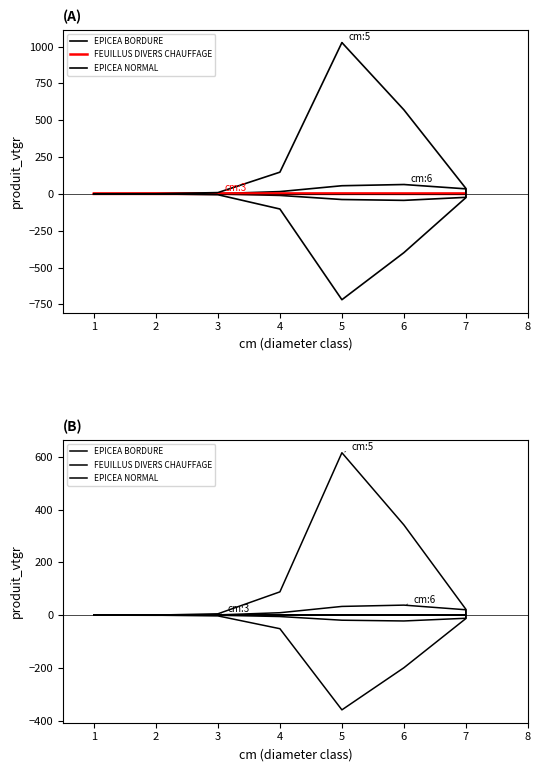

List the series in order of their peak value, highest first.

EPICEA NORMAL, EPICEA BORDURE, FEUILLUS DIVERS CHAUFFAGE